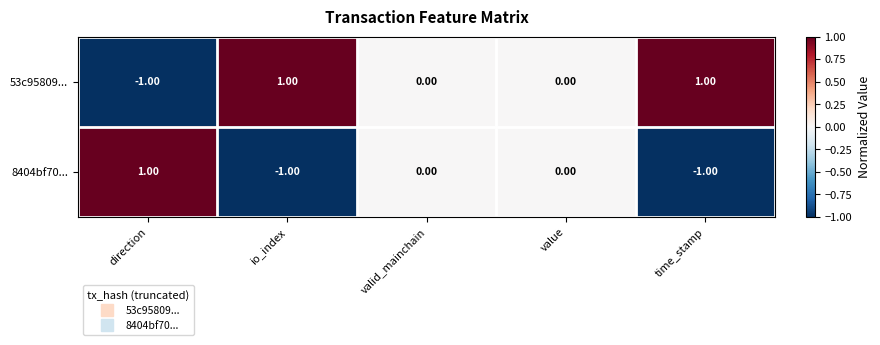

Rank the series at time_stamp from lowest to highest value.

8404bf70..., 53c95809...